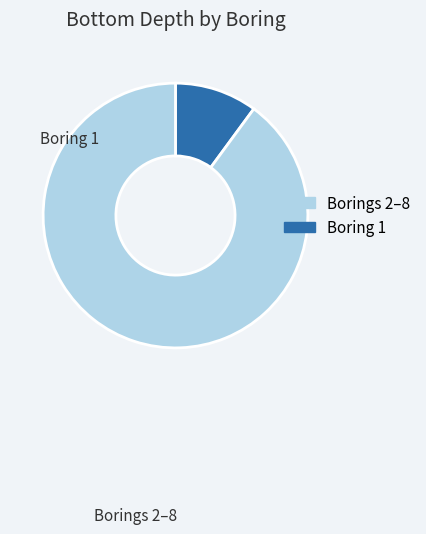

Is there any slice that represents more than half of the pie?

Yes